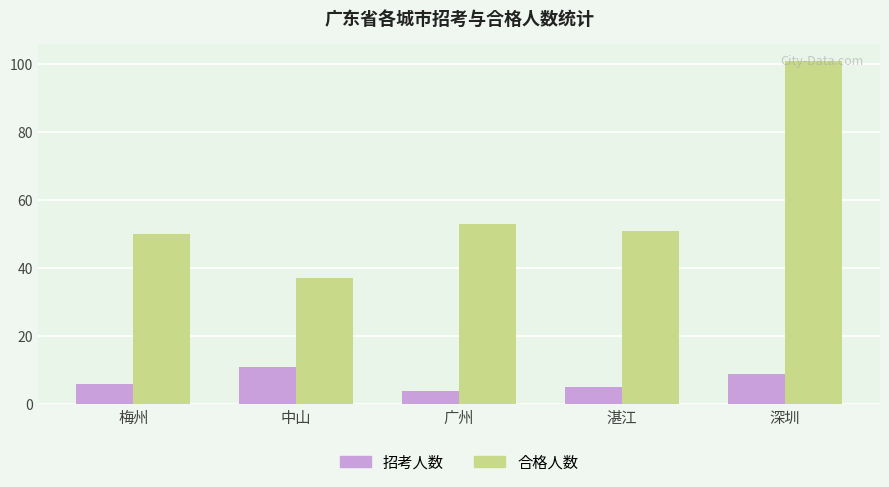

Reading left to right, what are all the values shown in this chart?

招考人数: 梅州=6	中山=11	广州=4	湛江=5	深圳=9
合格人数: 梅州=50	中山=37	广州=53	湛江=51	深圳=101